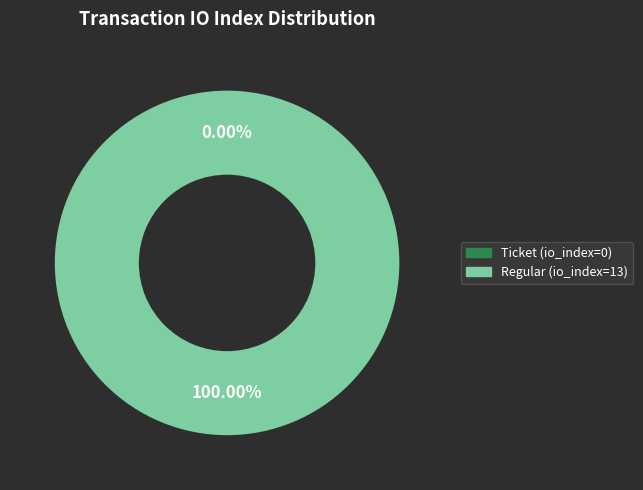

Does Ticket (io_index=0) account for over 50% of the chart?

No